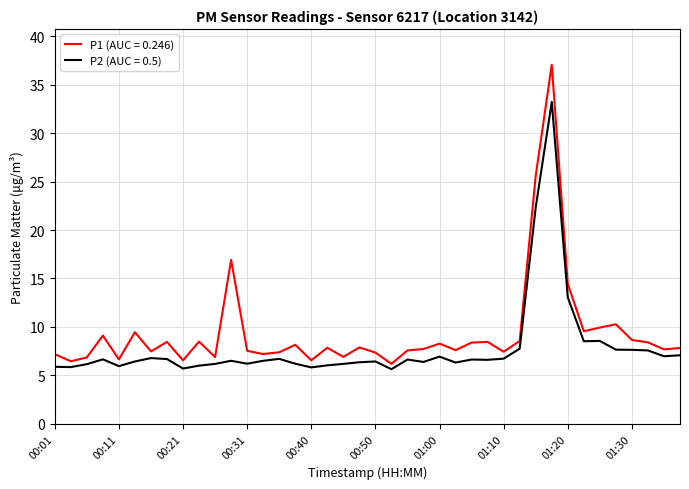

List the series in order of their peak value, lowest first.

P2 (AUC = 0.5), P1 (AUC = 0.246)